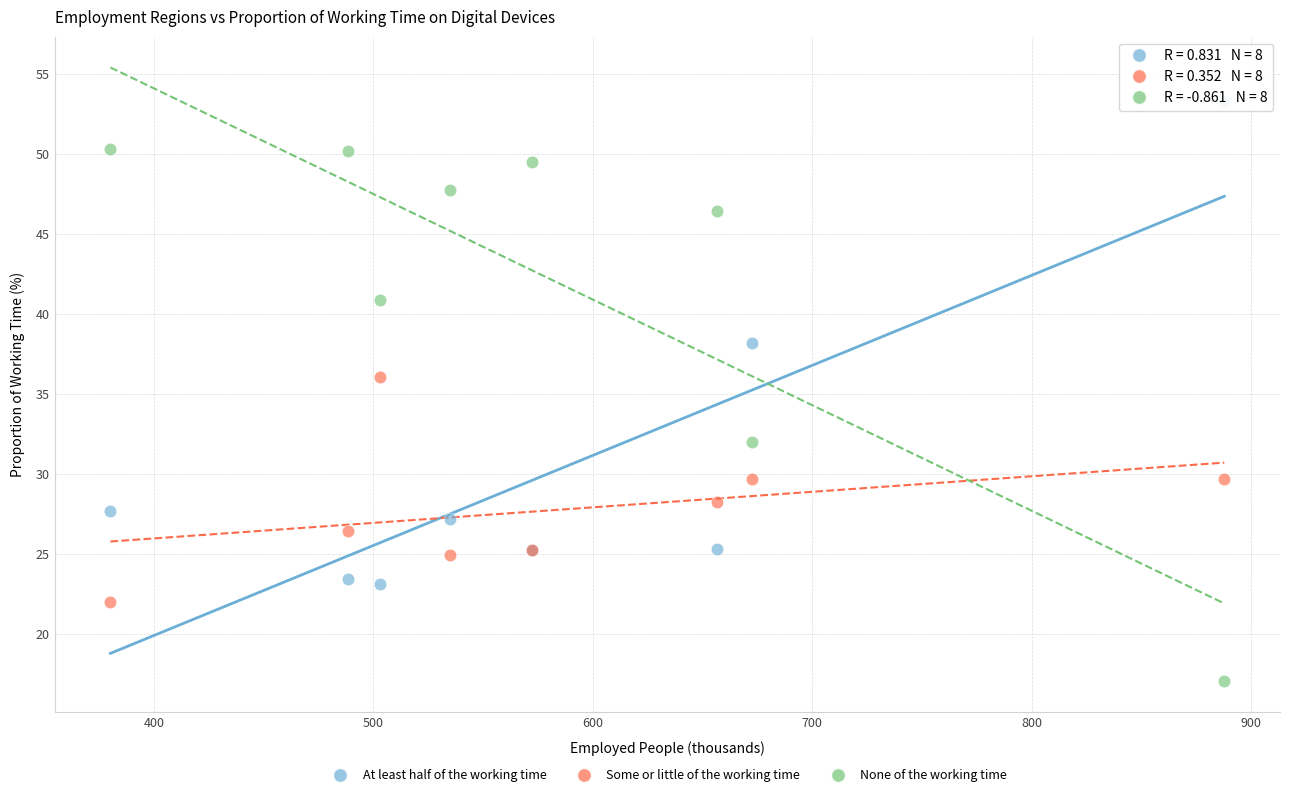

Across all series, what Y value is closest to 35?

36.0